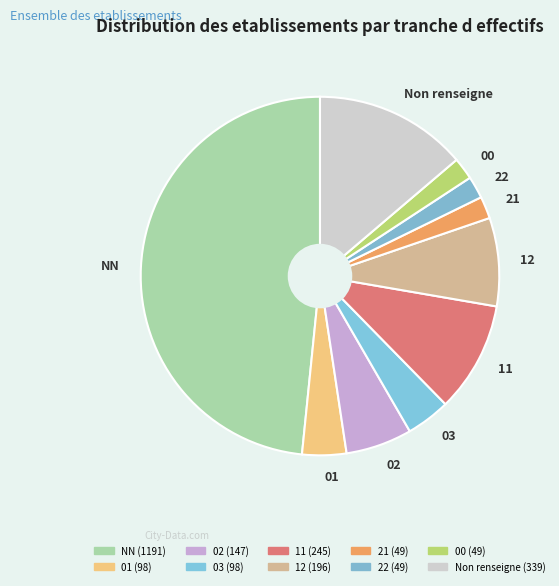

Approximately how many times larger is the value at Non renseigne compared to 00?

6.9